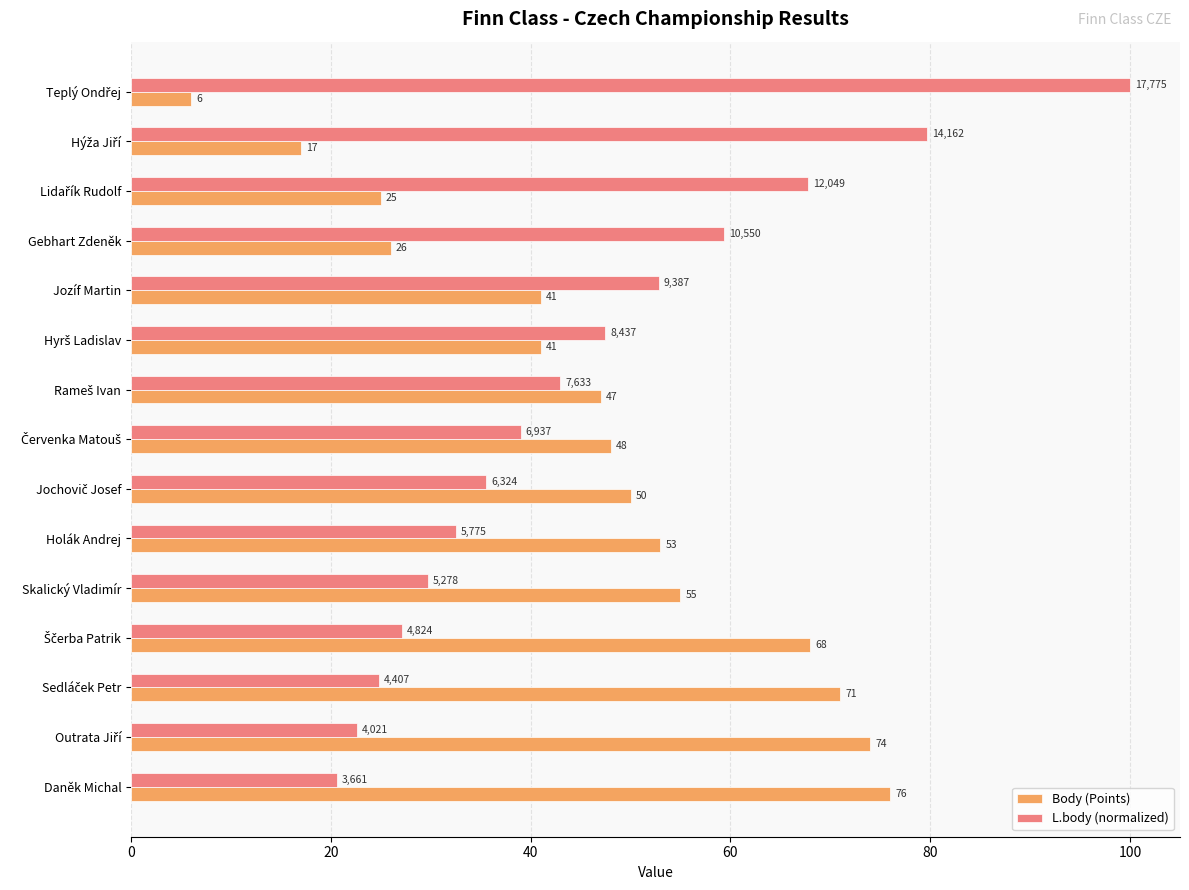

Which series has the largest total across all categories?

Body (Points)